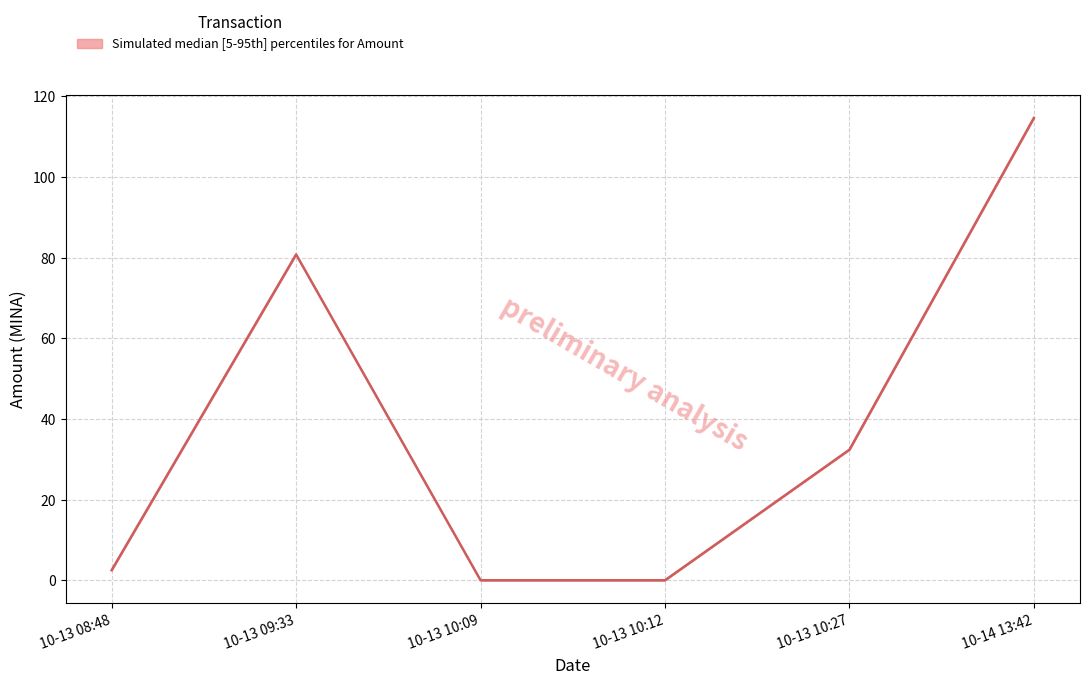

Count the number of categories in the chart.

6